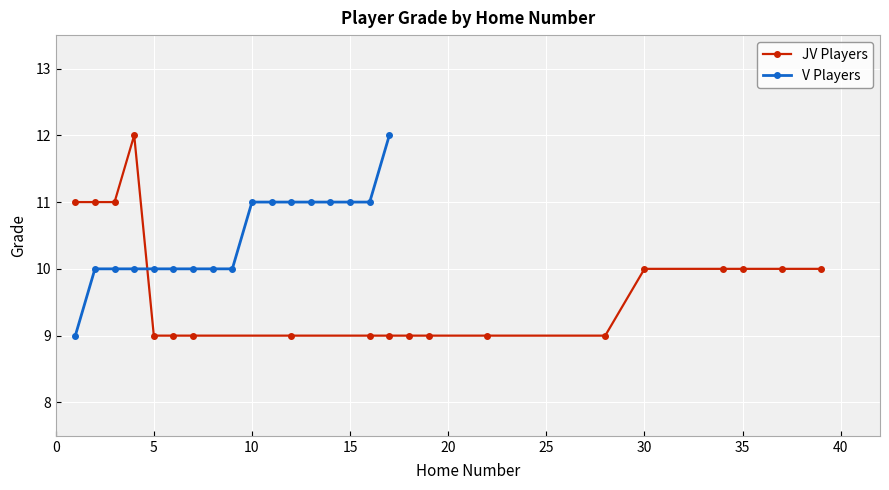

The chart shows a value of 6 at 30. True or false?

False